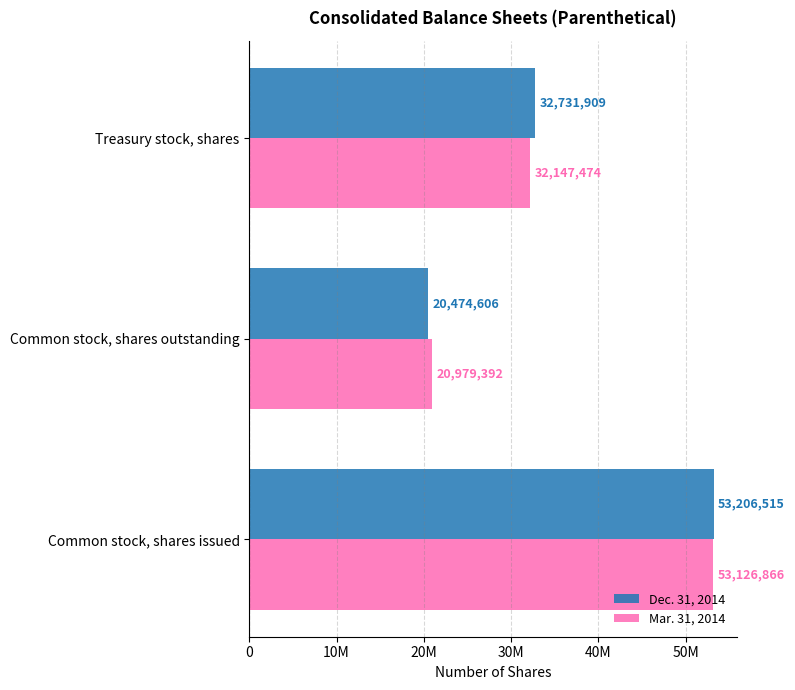

What are all the series names shown in the legend?

Dec. 31, 2014, Mar. 31, 2014